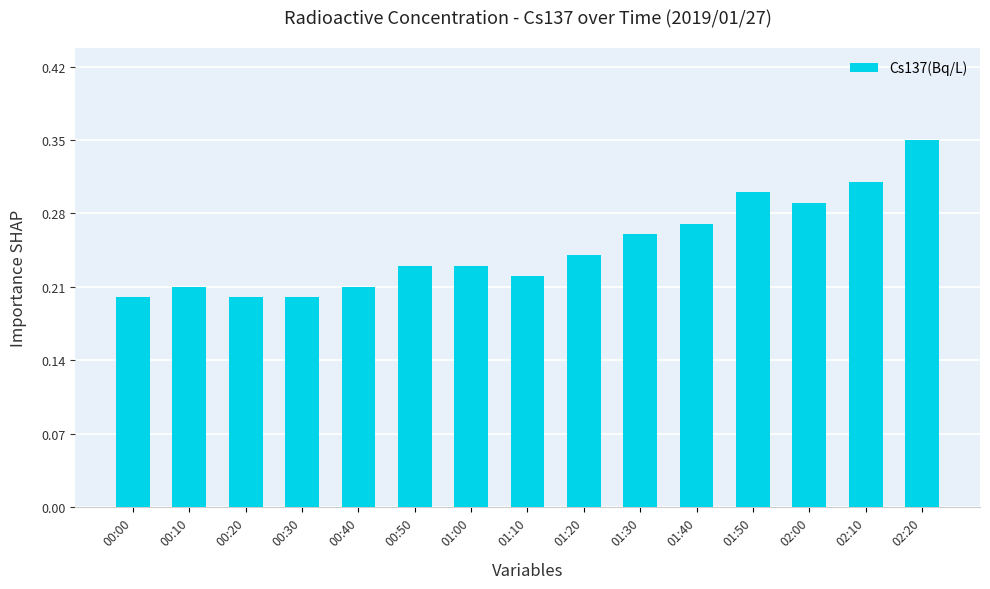

Which label corresponds to the largest value in the chart?

02:20